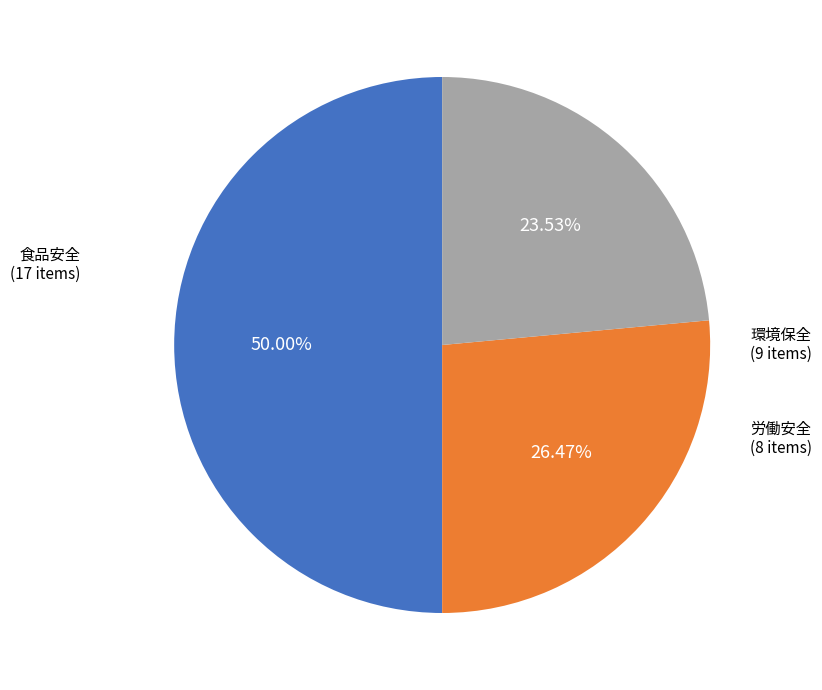

To the nearest percent, what is the combined percentage of 労働安全 and 環境保全?

50%